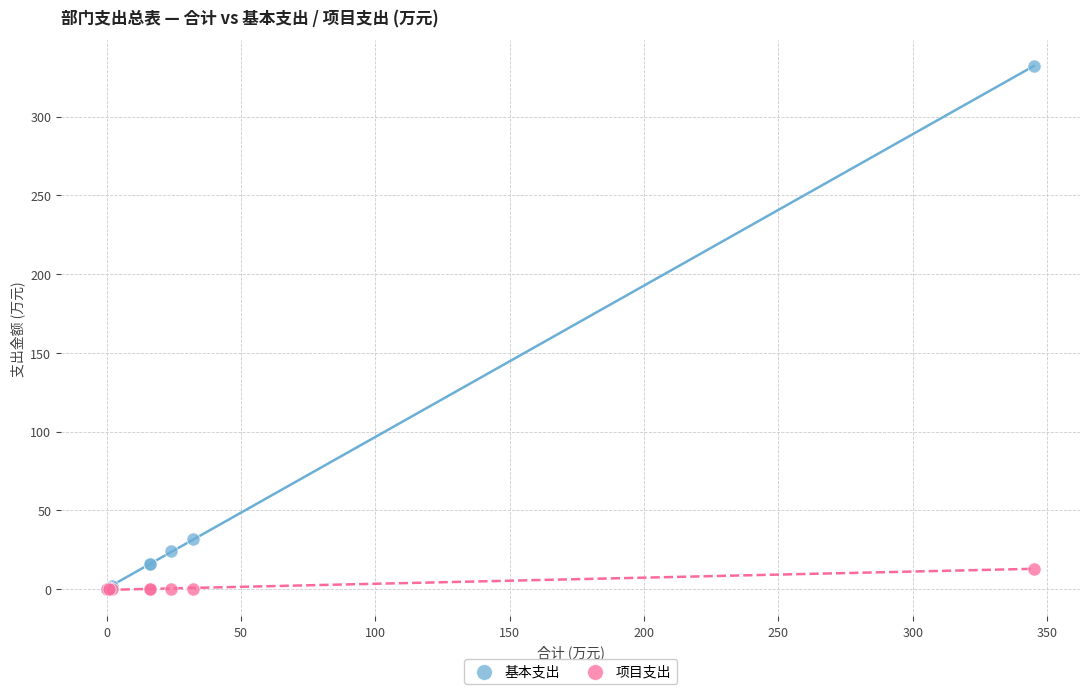

Which series has the widest spread of Y values?

基本支出